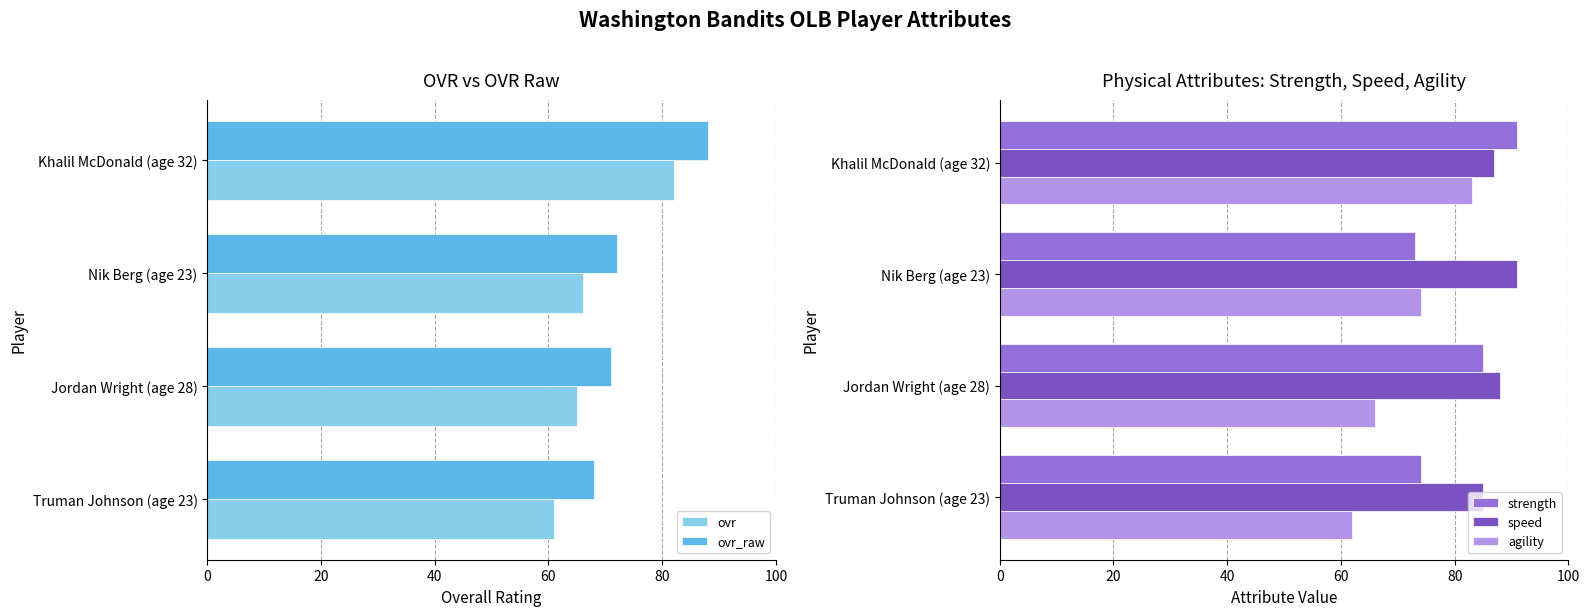

What is the minimum value shown in the chart?

61